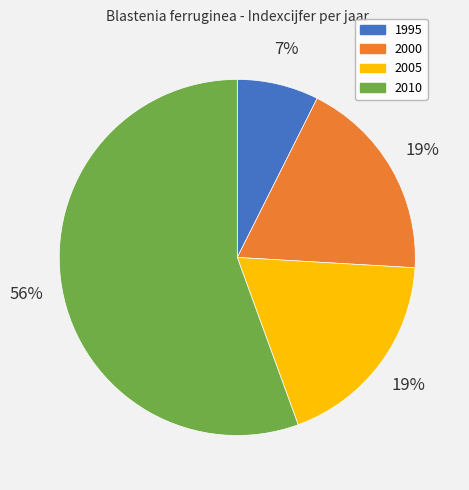

To the nearest percent, what portion does 2000 represent?

19%